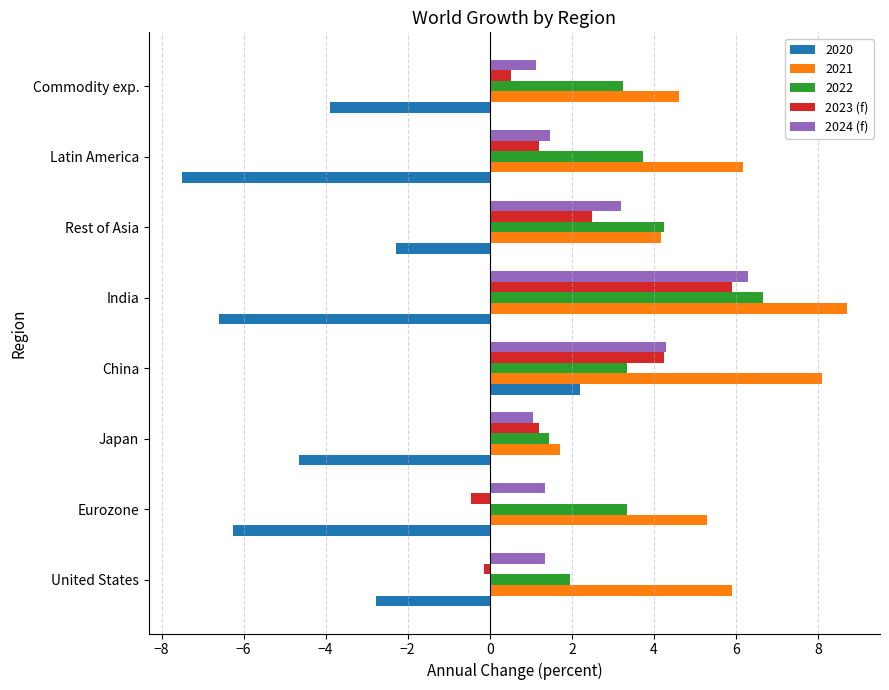

Which series has the largest range (max minus min)?

2020